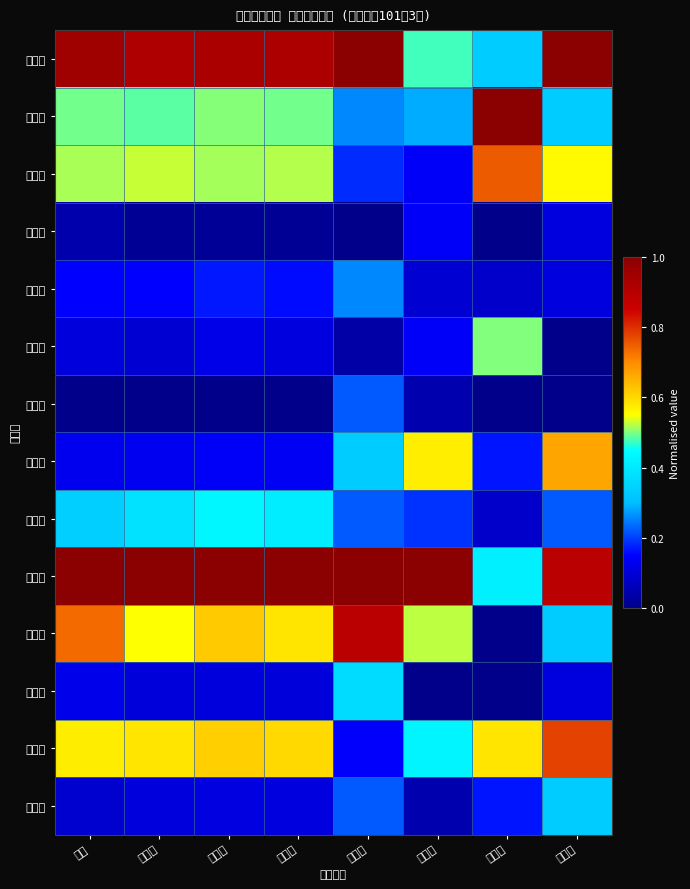

What is the difference between the highest and lowest values at 遷出數?

1.0